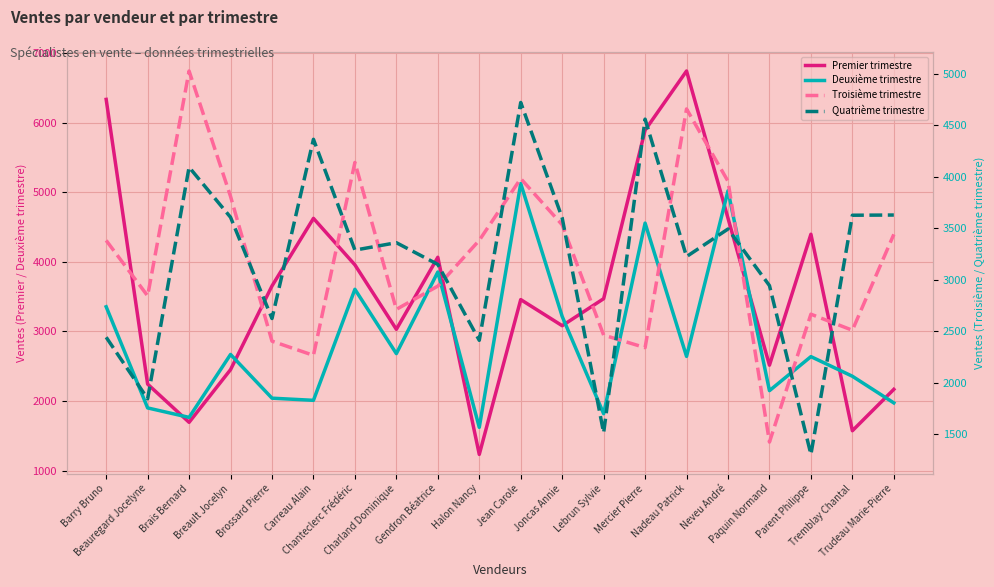

Between Jean Carole and Tremblay Chantal, which is larger?

Jean Carole